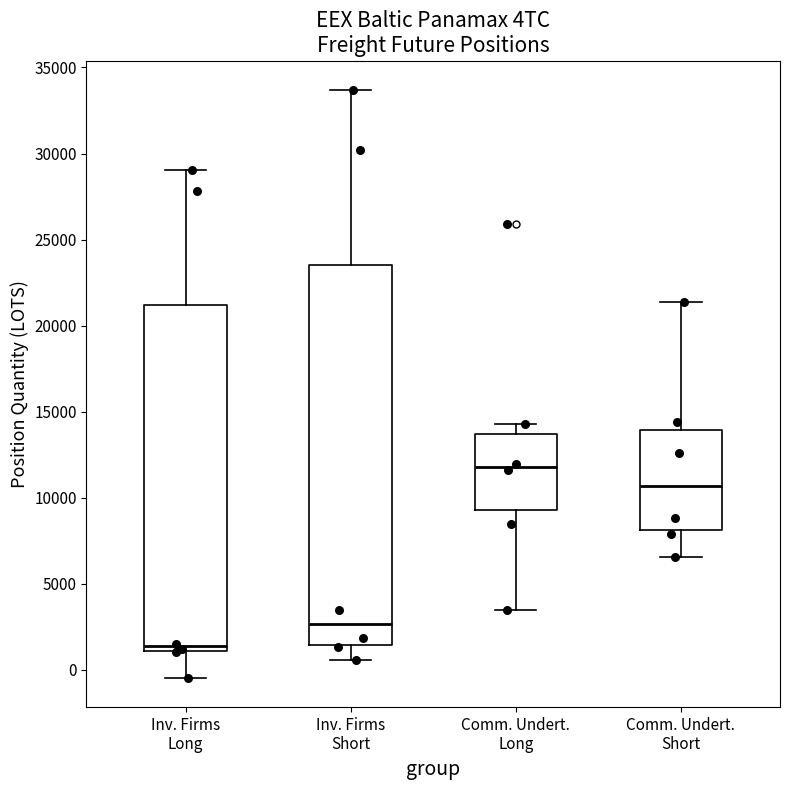

Reading left to right, transcribe this box plot: for each box, give where its median line is, the range the box spans, and where its two whiskers end, as read against the y-axis. The values are not printed on the chart, so give them approximately, as read against the axis.

Inv. Firms Long: median 1500, box 1000 to 21000, whiskers -500 to 29000
Inv. Firms Short: median 2500, box 1500 to 23500, whiskers 500 to 33500
Comm. Undert. Long: median 12000, box 9500 to 13500, whiskers 3500 to 14500
Comm. Undert. Short: median 10500, box 8000 to 14000, whiskers 6500 to 21500